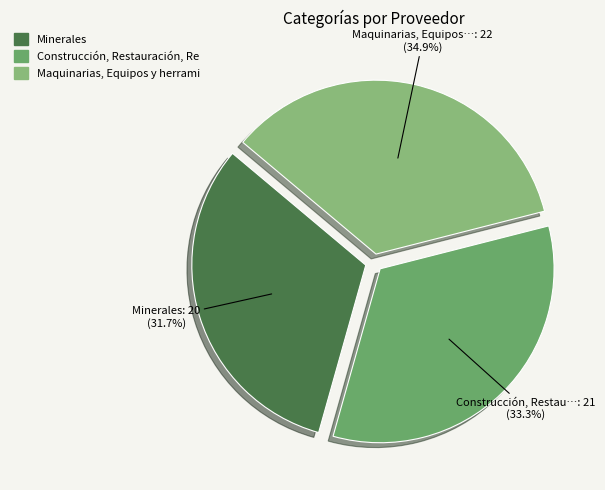

Which slice is the largest?

Maquinarias, Equipos y herramientas